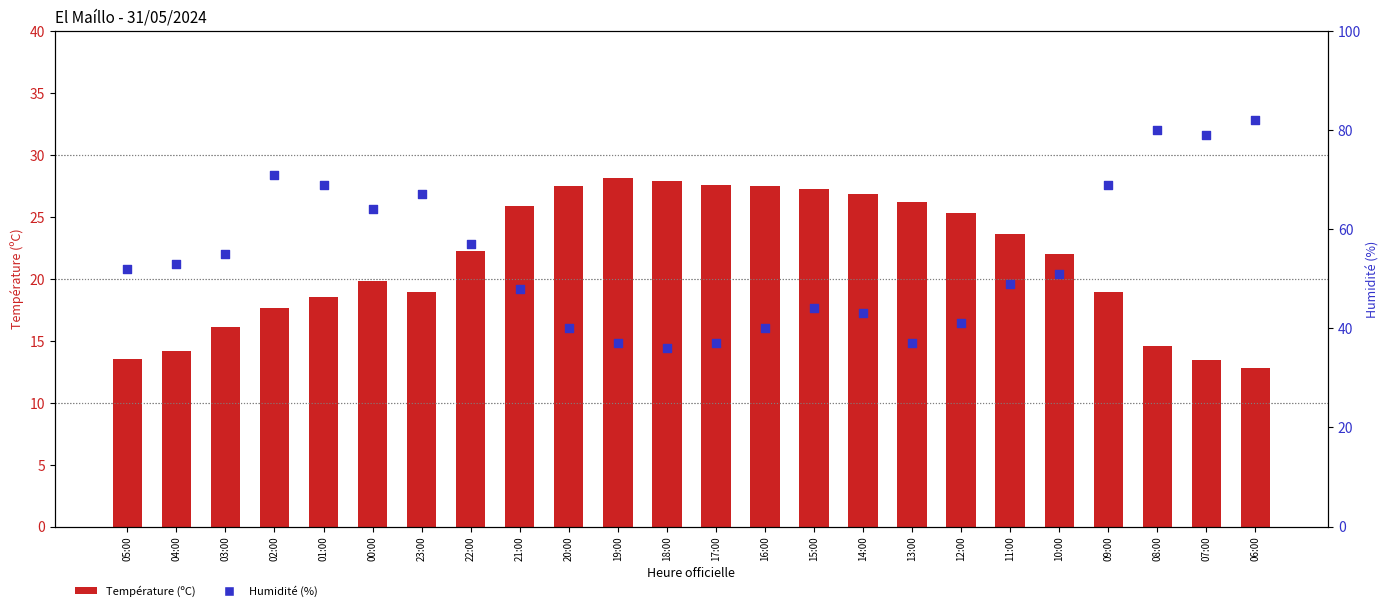

At how many categories does at least one series exceed 15?

24